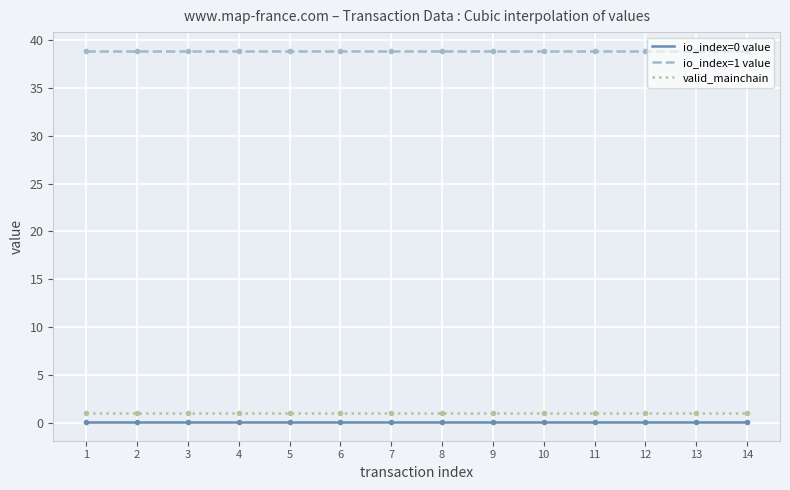

Which series has the largest total across all categories?

io_index=1 value